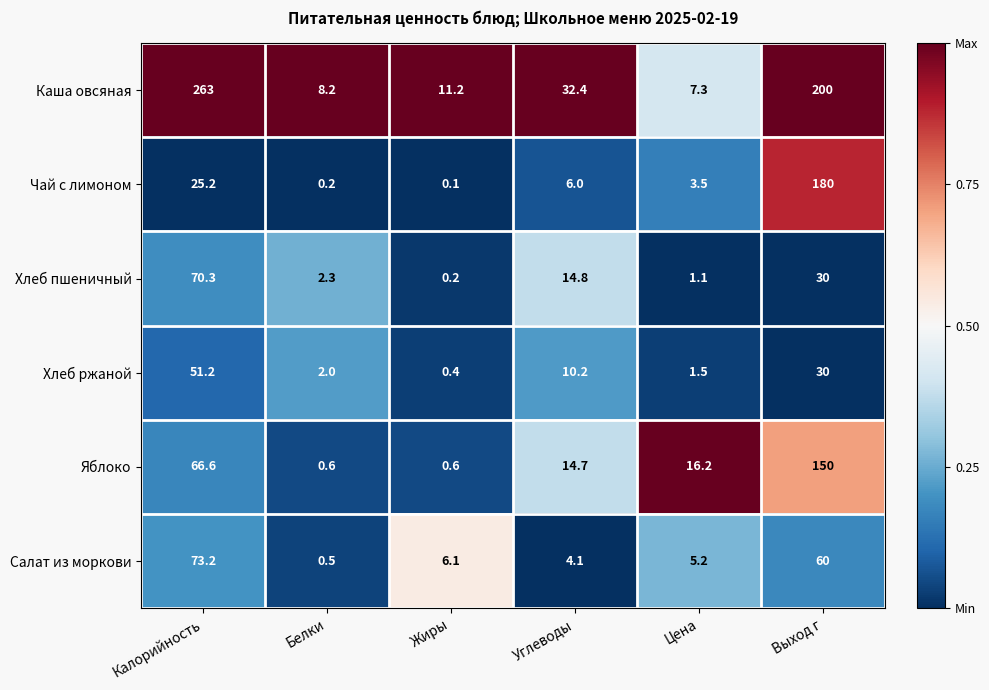

Is the value of Каша овсяная at Выход г greater than the value of Хлеб пшеничный at Углеводы?

Yes